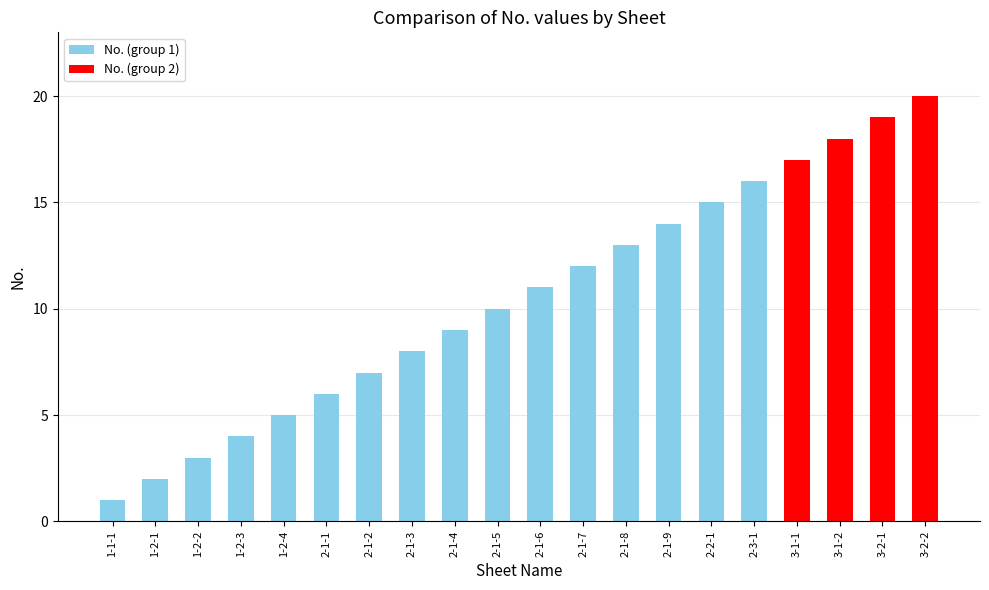

List the labels in order of value, largest first.

3-2-2, 3-2-1, 3-1-2, 3-1-1, 2-3-1, 2-2-1, 2-1-9, 2-1-8, 2-1-7, 2-1-6, 2-1-5, 2-1-4, 2-1-3, 2-1-2, 2-1-1, 1-2-4, 1-2-3, 1-2-2, 1-2-1, 1-1-1